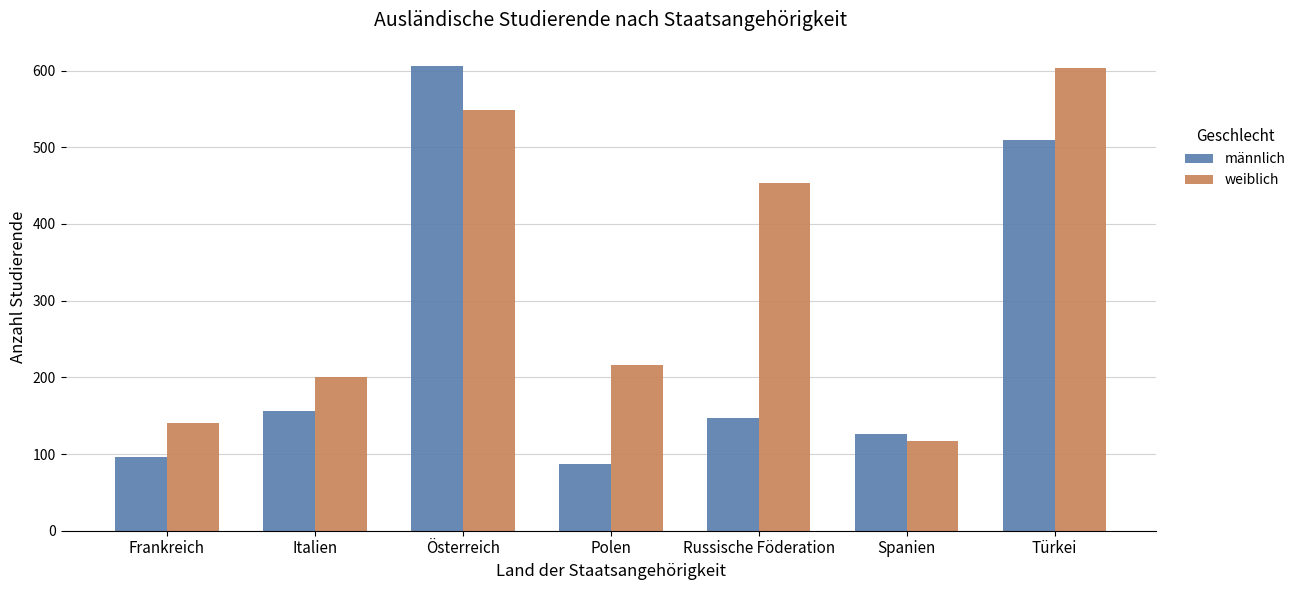

Are the bars grouped side by side (vs. stacked)?

Yes